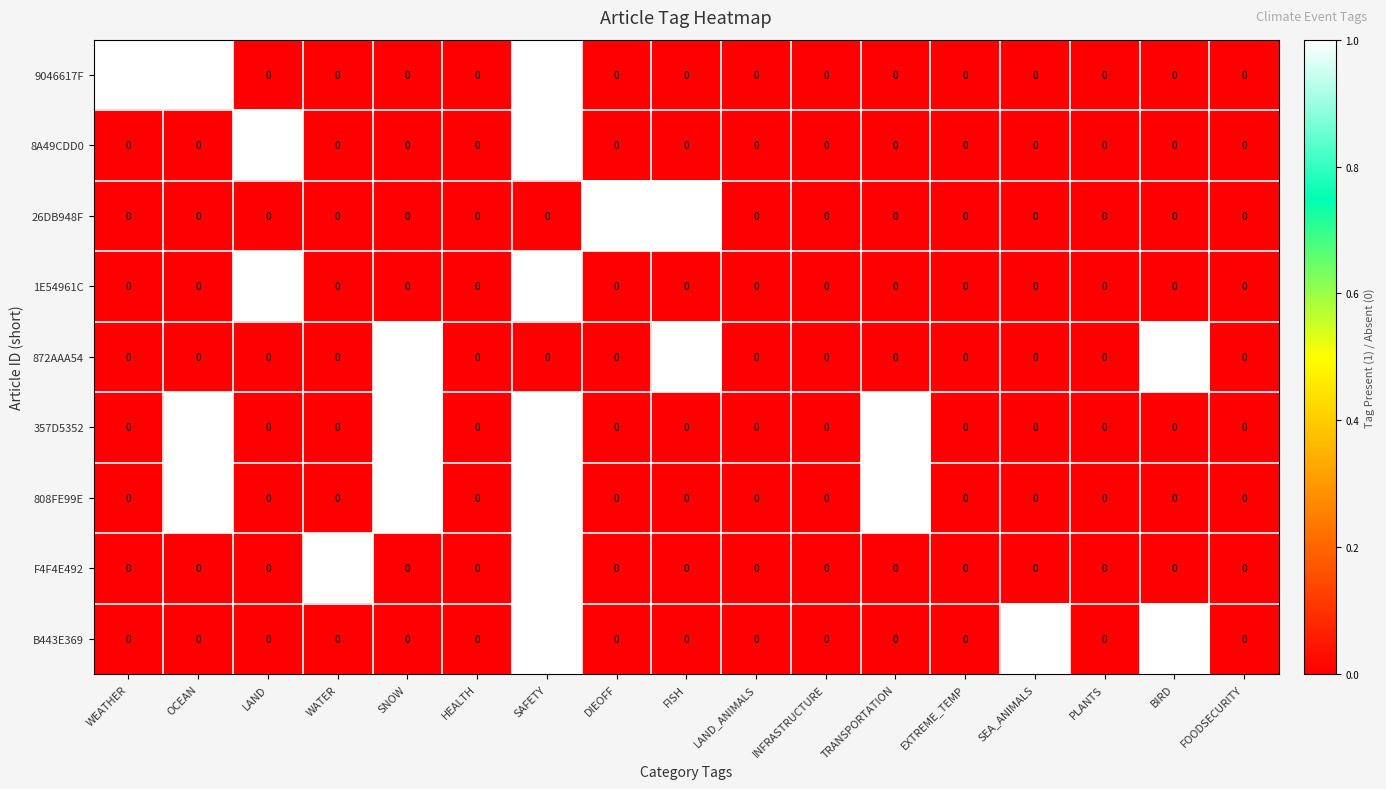

What is the sum of all B443E369 values?

3